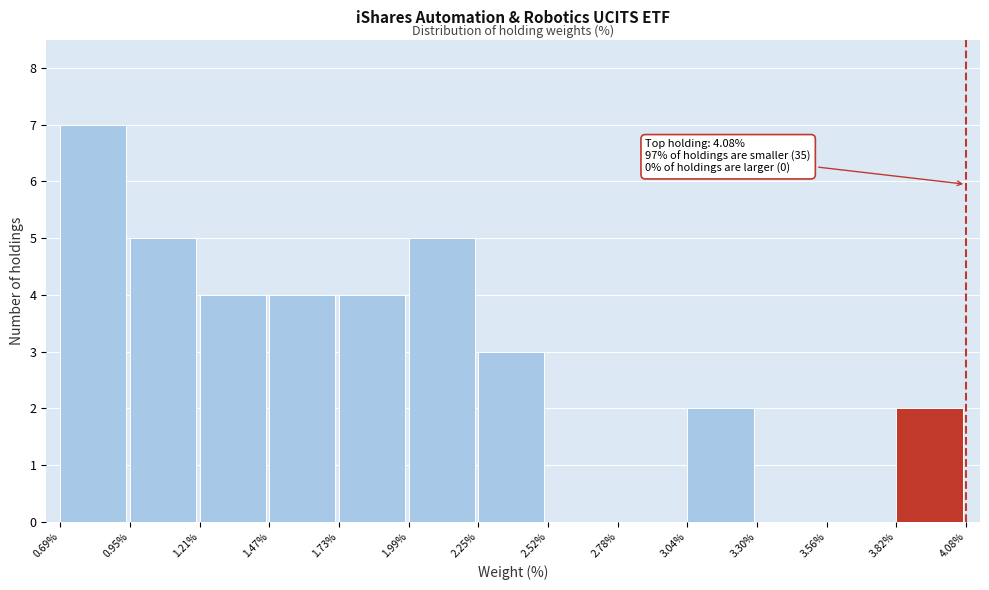

Over which range of the x-axis is the bar tallest?

0.69% to 0.95%